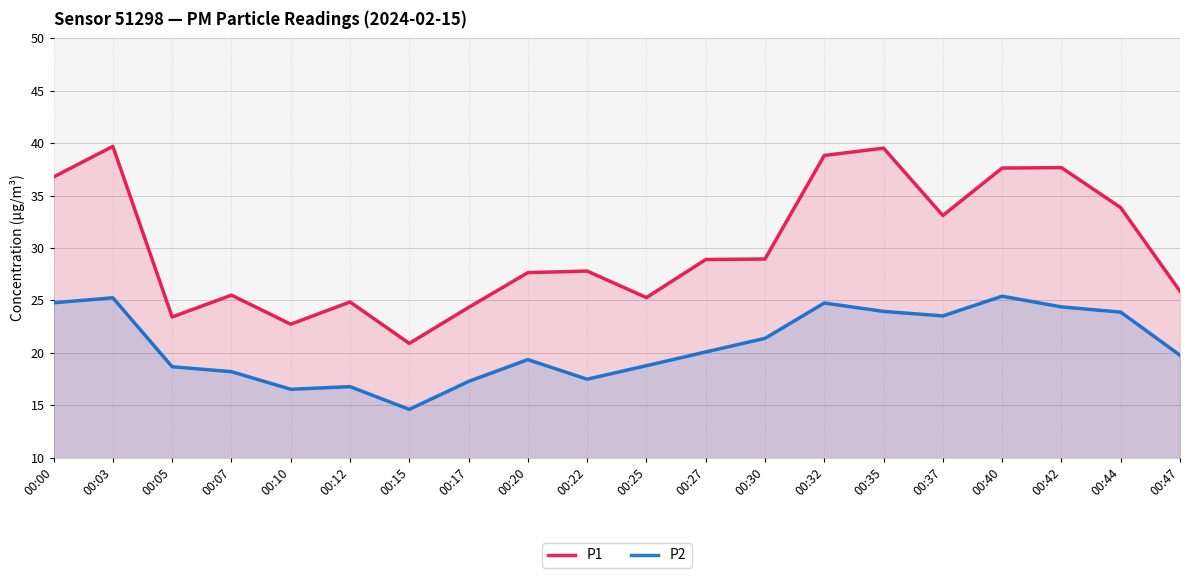

Reading right to left, extract all data points from this chart.

P1: 00:47=25.9	00:44=33.9	00:42=37.7	00:40=37.6	00:37=33.1	00:35=39.5	00:32=38.8	00:30=28.9	00:27=28.9	00:25=25.3	00:22=27.8	00:20=27.6	00:17=24.3	00:15=20.9	00:12=24.9	00:10=22.7	00:07=25.5	00:05=23.4	00:03=39.7	00:00=36.8
P2: 00:47=19.8	00:44=23.9	00:42=24.4	00:40=25.4	00:37=23.5	00:35=23.9	00:32=24.8	00:30=21.4	00:27=20.1	00:25=18.8	00:22=17.5	00:20=19.4	00:17=17.3	00:15=14.6	00:12=16.8	00:10=16.5	00:07=18.2	00:05=18.7	00:03=25.2	00:00=24.8